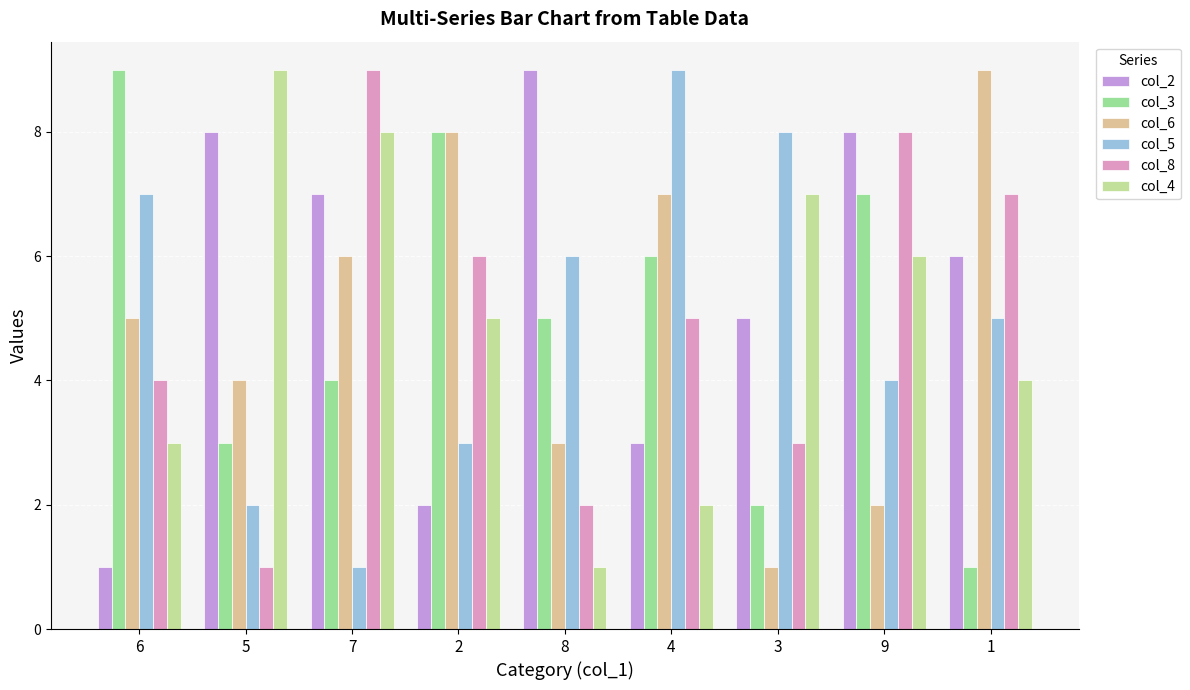

List the labels in order of col_8 value, largest first.

7, 9, 1, 2, 4, 6, 3, 8, 5